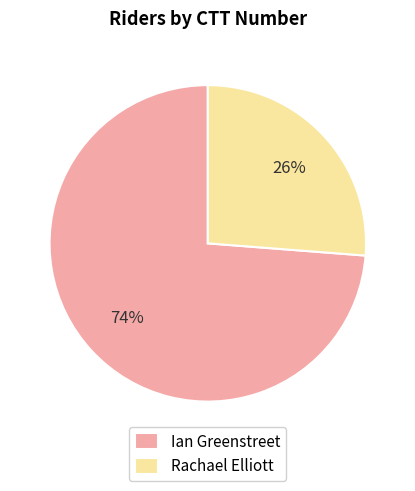

How many slices are in this pie chart?

2